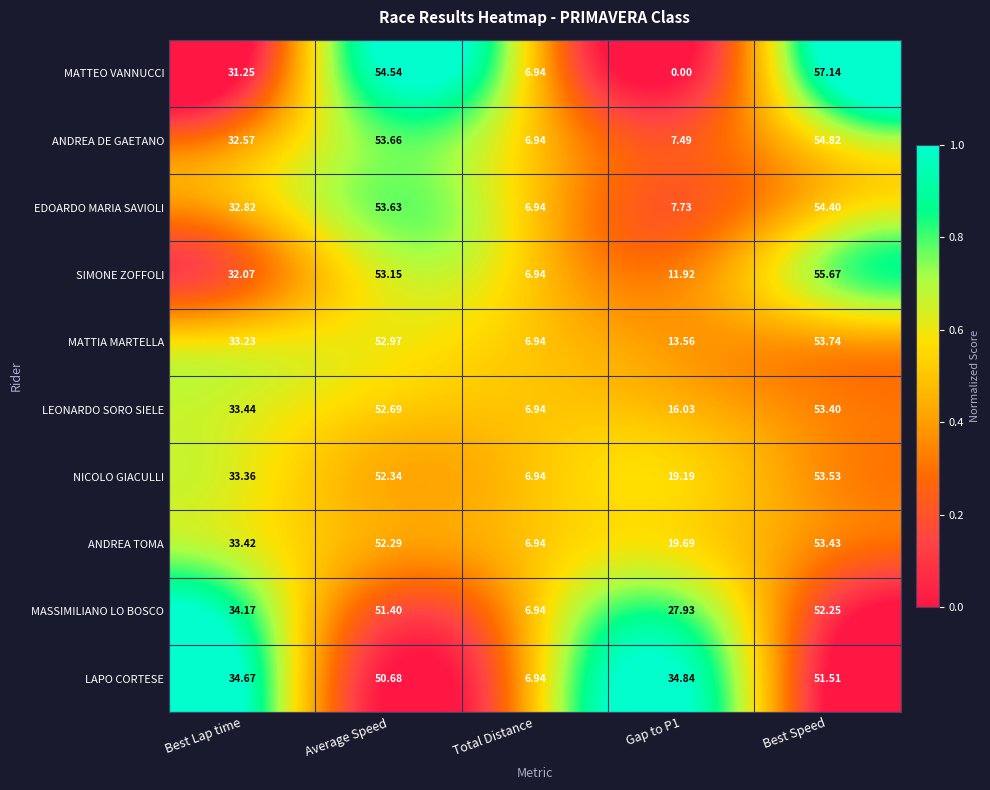

At how many categories does at least one series exceed 0?

5